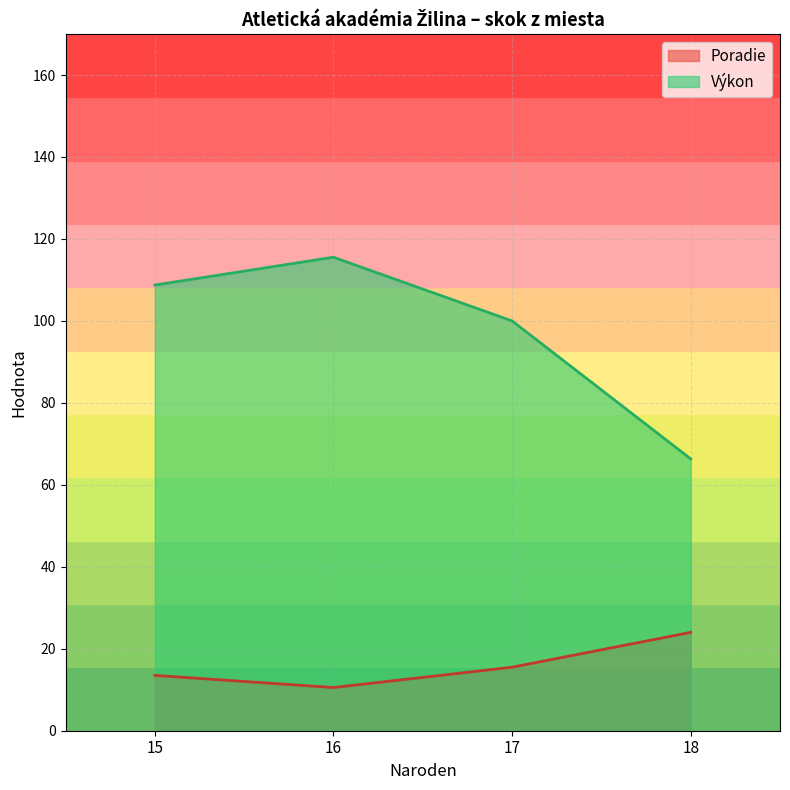

How many values in the Poradie series are below 15?

2